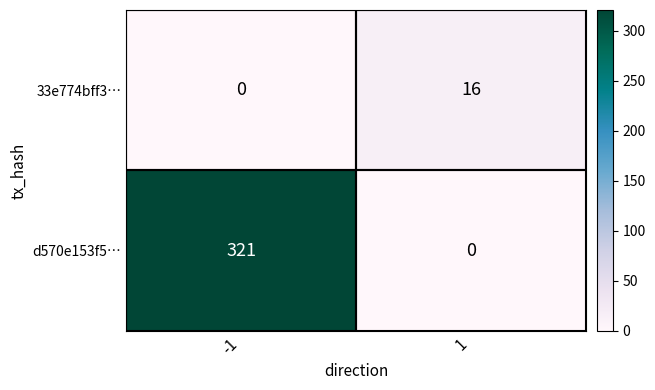

The value of d570e153f5… at -1 is 321. True or false?

True